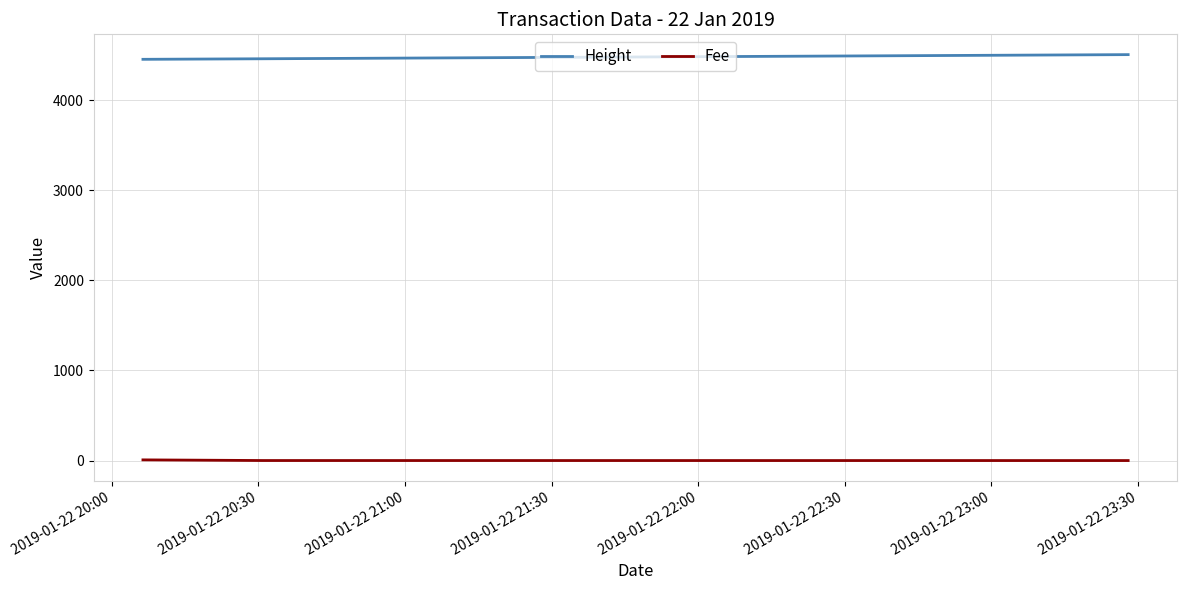

What is the average value of the Height series?

4472.3